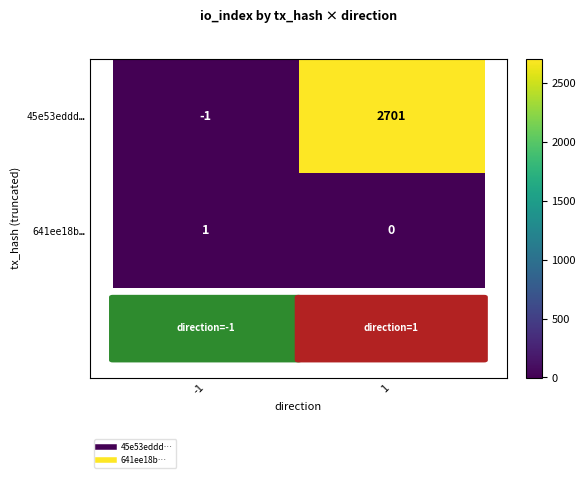

Rank the series by their average value, from lowest to highest.

641ee18b…, 45e53eddd…